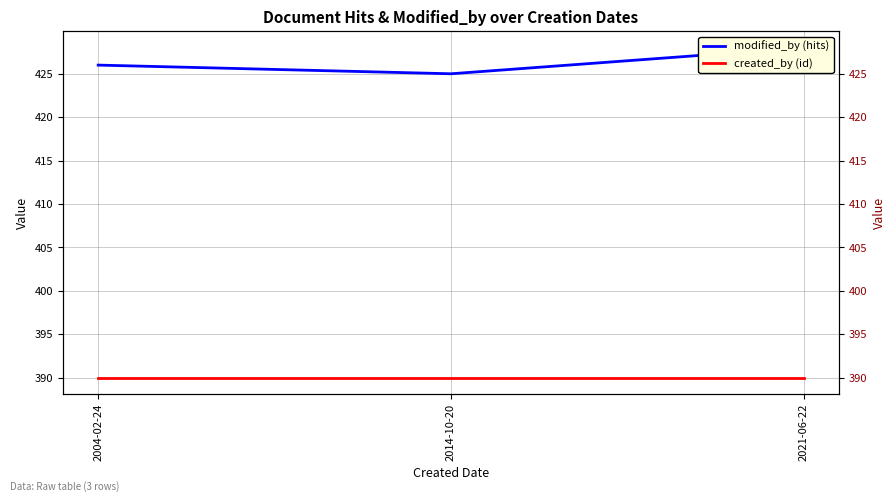

Reading left to right, what are all the values shown in this chart?

modified_by (hits): 426	425	428
created_by (id): 390	390	390